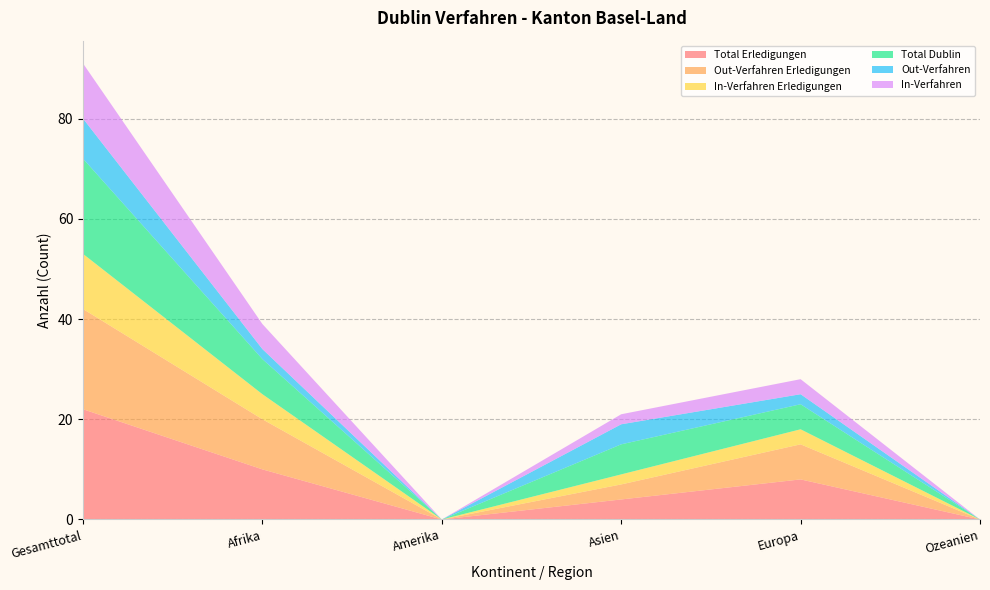

Reading right to left, list all the values displayed in this chart.

Total Erledigungen: Ozeanien=0	Europa=8	Asien=4	Amerika=0	Afrika=10	Gesamttotal=22
Out-Verfahren Erledigungen: Ozeanien=0	Europa=7	Asien=3	Amerika=0	Afrika=10	Gesamttotal=20
In-Verfahren Erledigungen: Ozeanien=0	Europa=3	Asien=2	Amerika=0	Afrika=5	Gesamttotal=11
Total Dublin: Ozeanien=0	Europa=5	Asien=6	Amerika=0	Afrika=7	Gesamttotal=19
Out-Verfahren: Ozeanien=0	Europa=2	Asien=4	Amerika=0	Afrika=2	Gesamttotal=8
In-Verfahren: Ozeanien=0	Europa=3	Asien=2	Amerika=0	Afrika=5	Gesamttotal=11